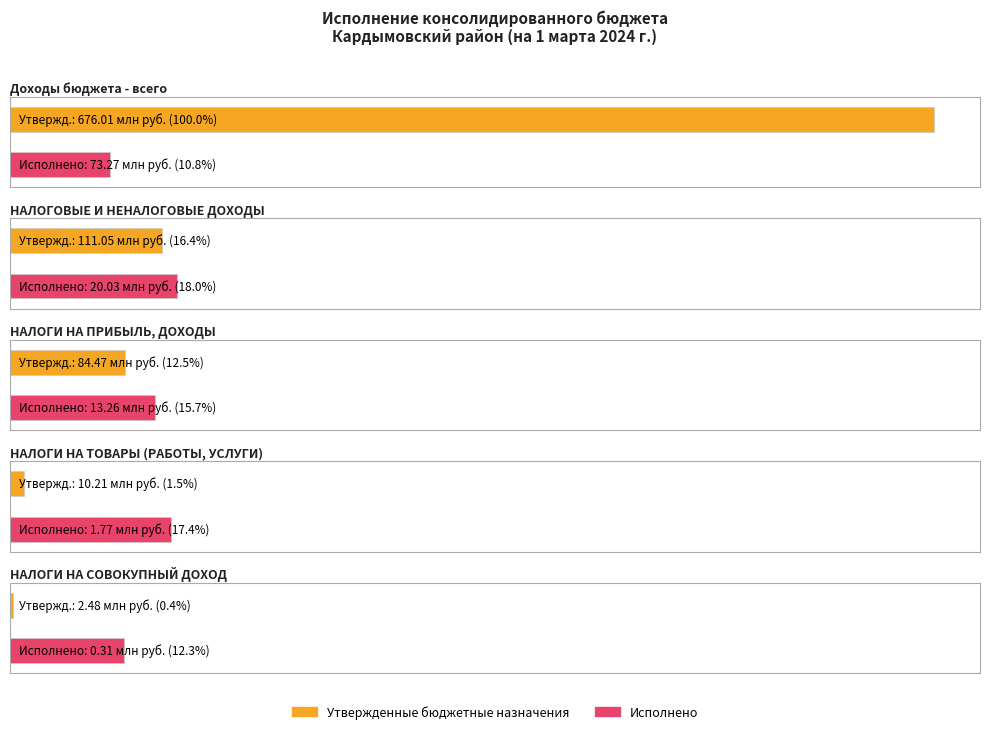

What are all the series names shown in the legend?

Утвержденные бюджетные назначения, Исполнено